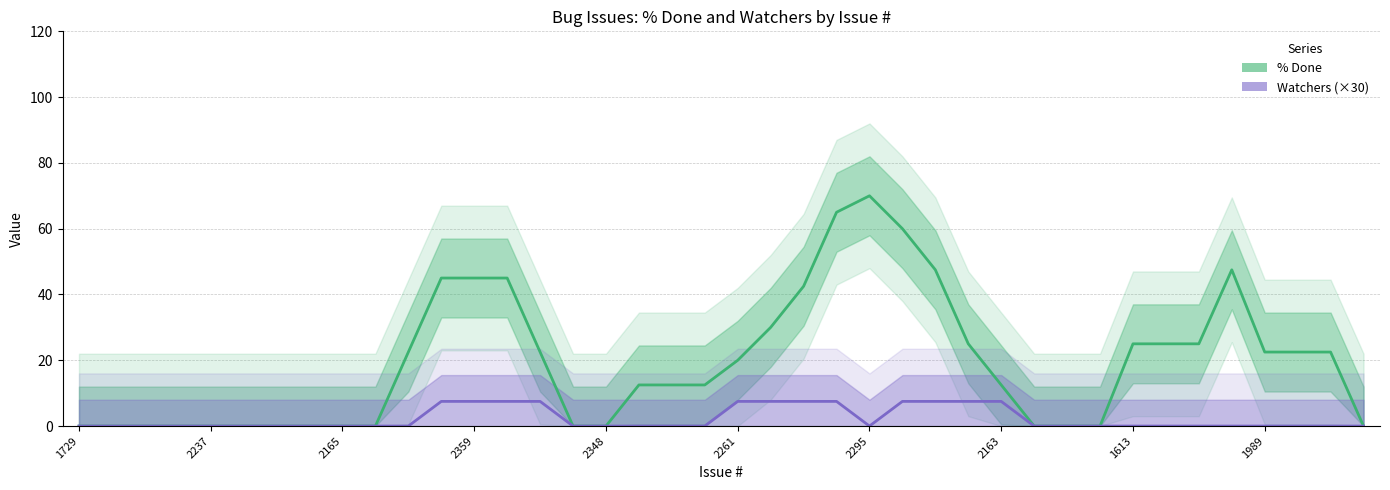

What is the difference between the % Done values at 2348 and 14?

22.5